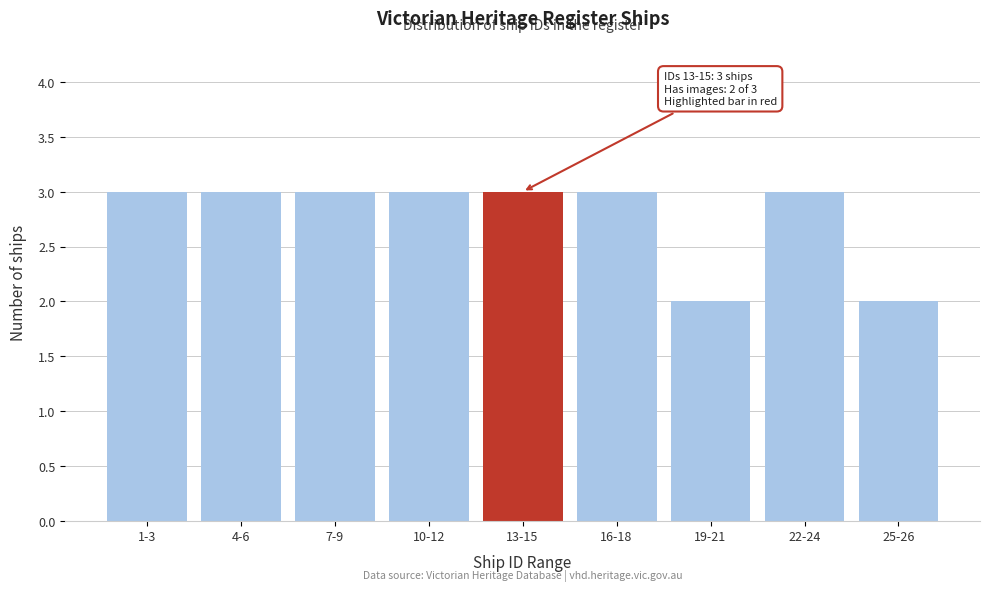

Reading left to right, list all the values displayed in this chart.

3	3	3	3	3	3	2	3	2